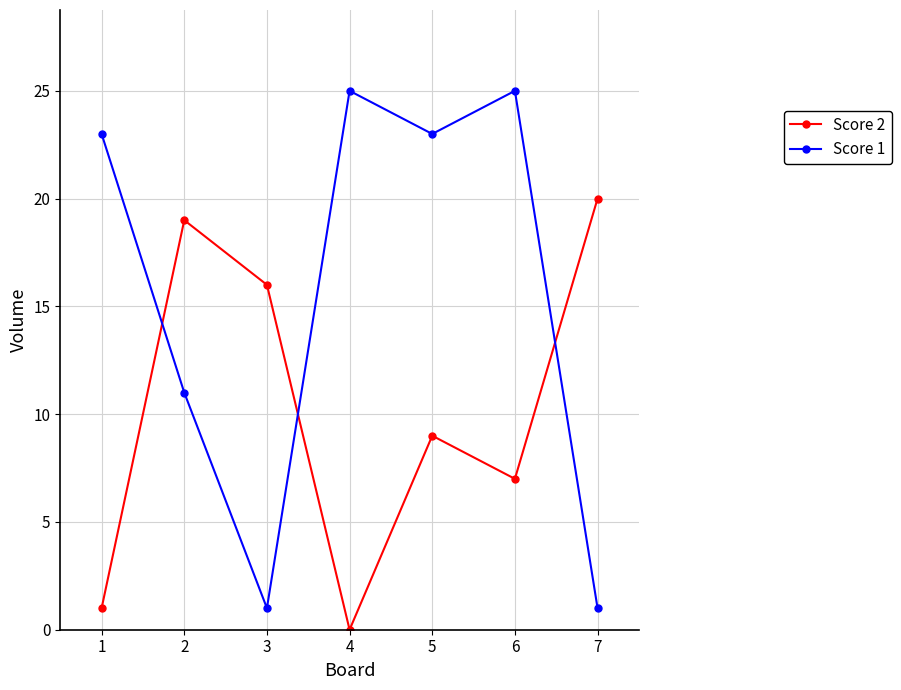

Which series changed the most between 3 and 7?

Score 2